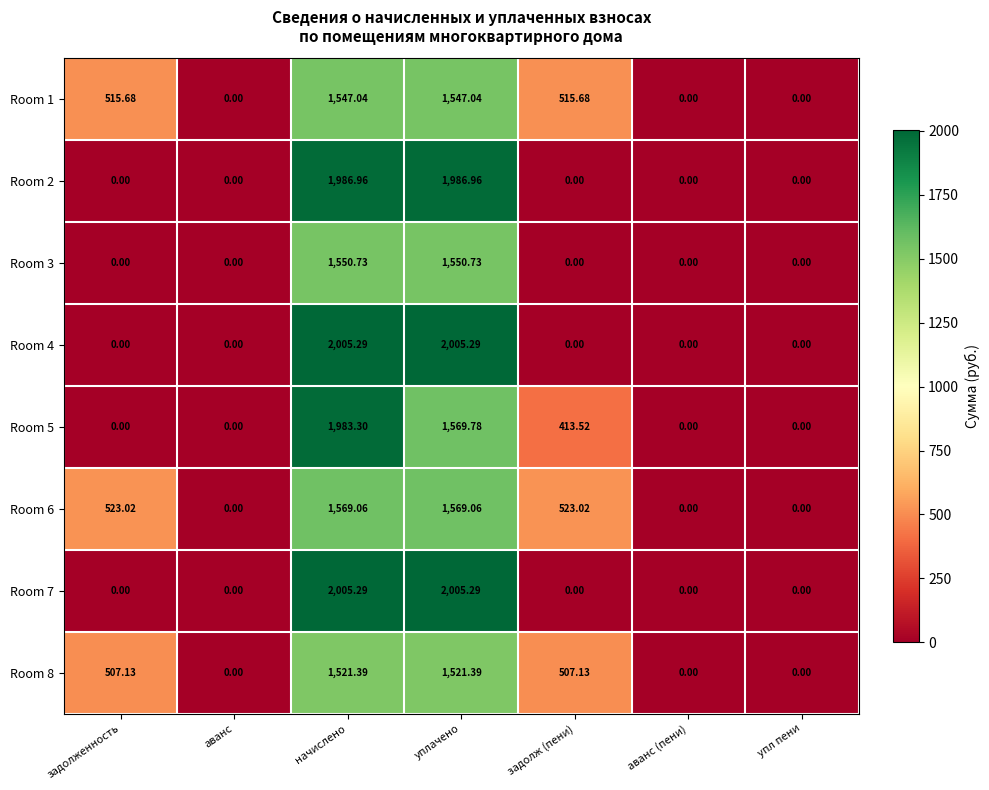

Is the value of Room 7 at аванс greater than the value of Room 1 at задолженность?

No